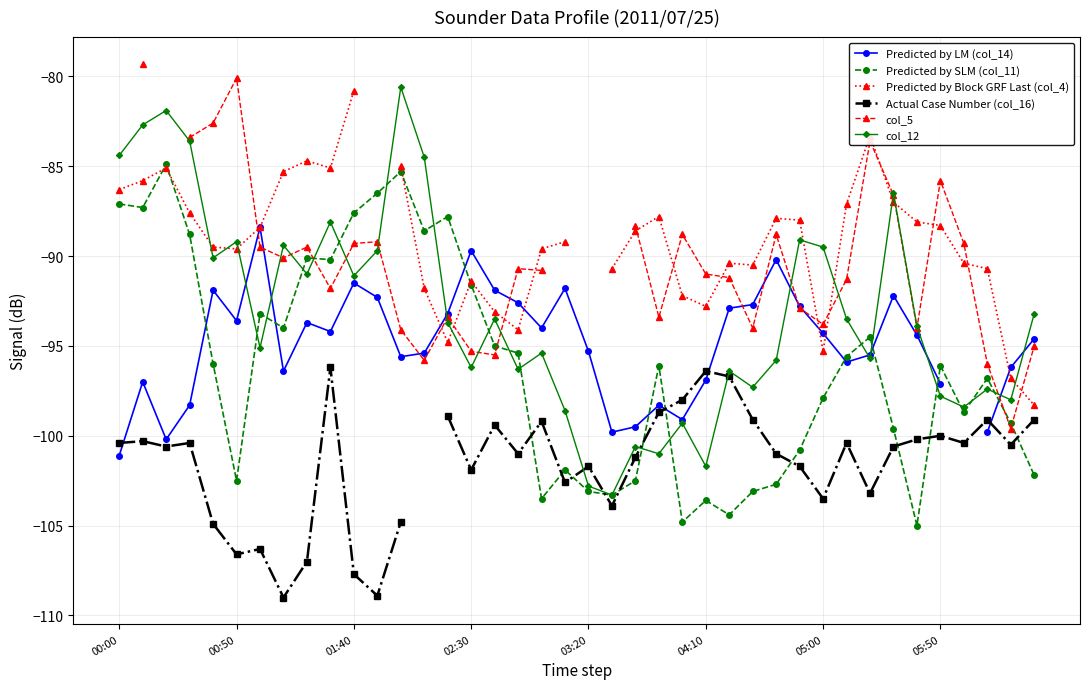

Is this an area chart (filled region under the line)?

No